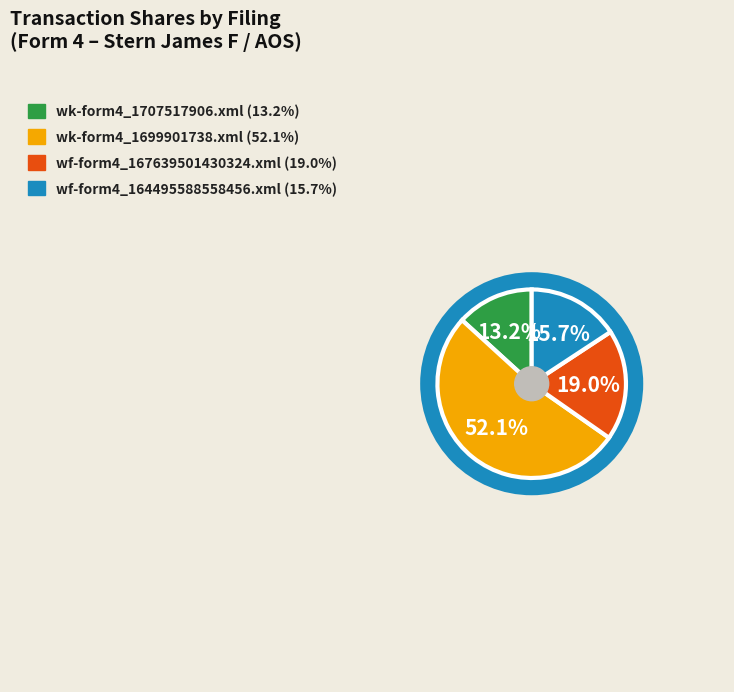

Which category has the biggest portion of the pie?

wk-form4_1699901738.xml